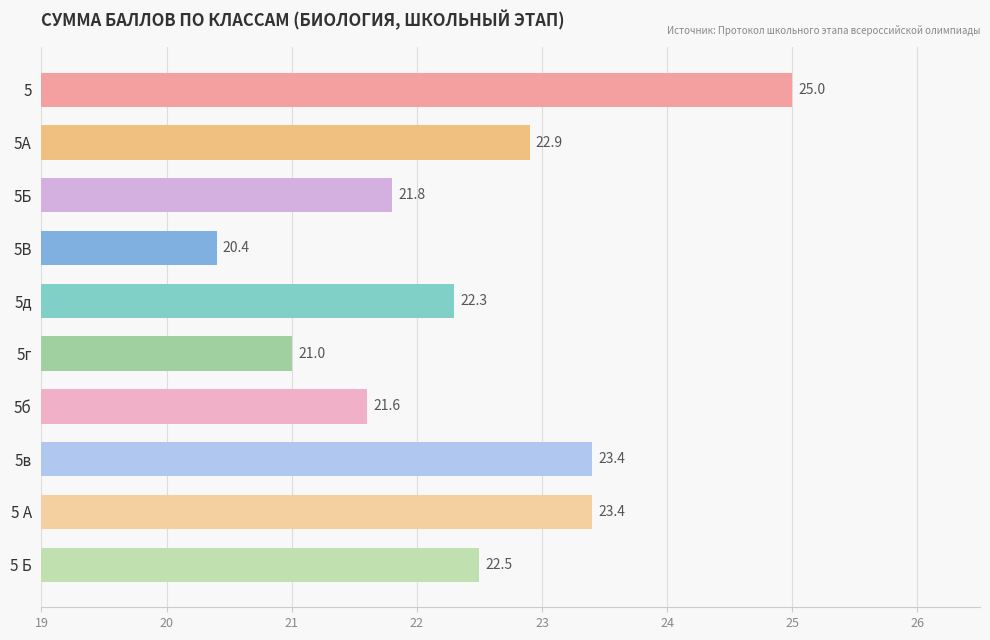

What is the difference between the maximum and minimum values?

4.6